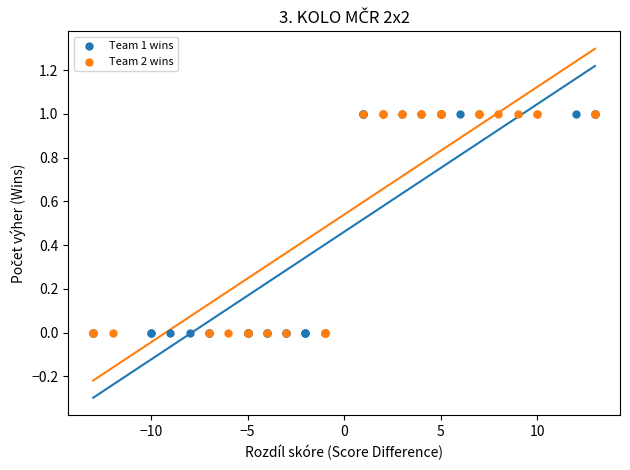

What are all the series names shown in the legend?

Team 1 wins, Team 2 wins